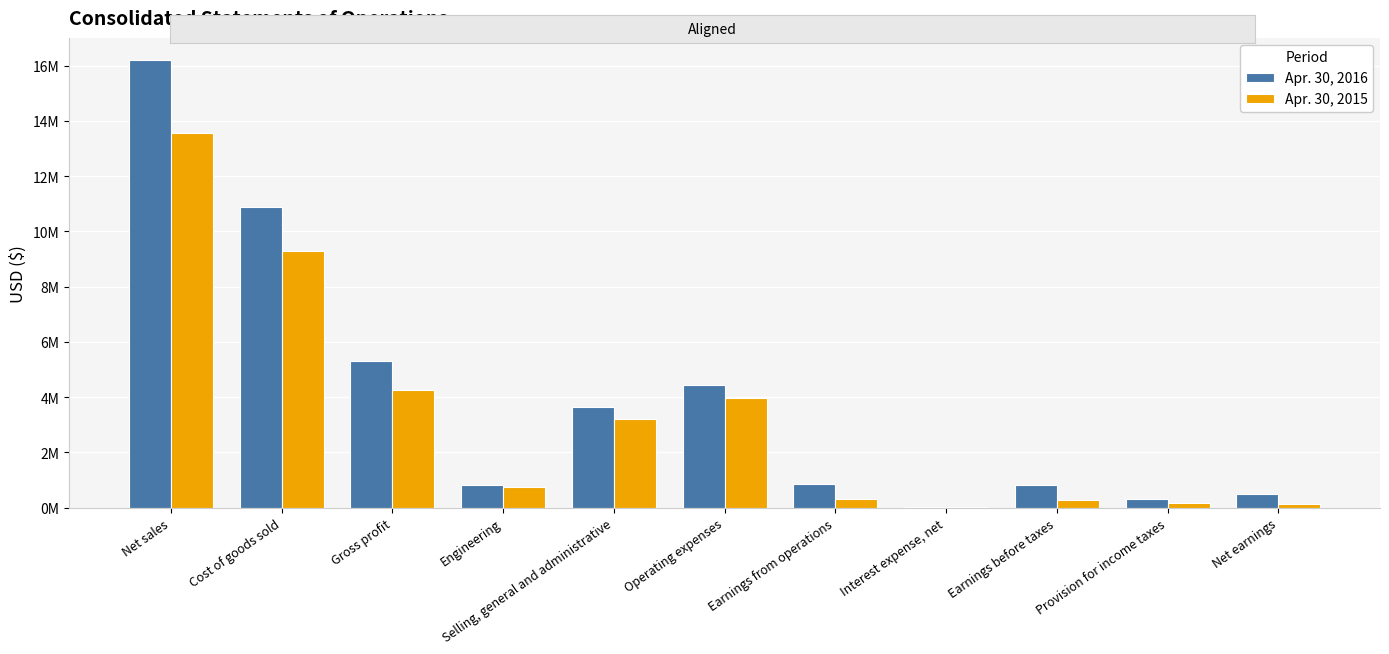

The Apr. 30, 2015 series shows 745000 at Engineering. True or false?

True